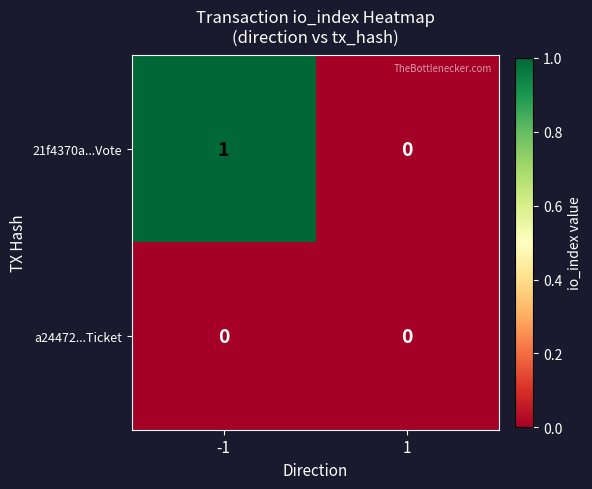

Which series has the widest spread of values?

21f4370a...Vote